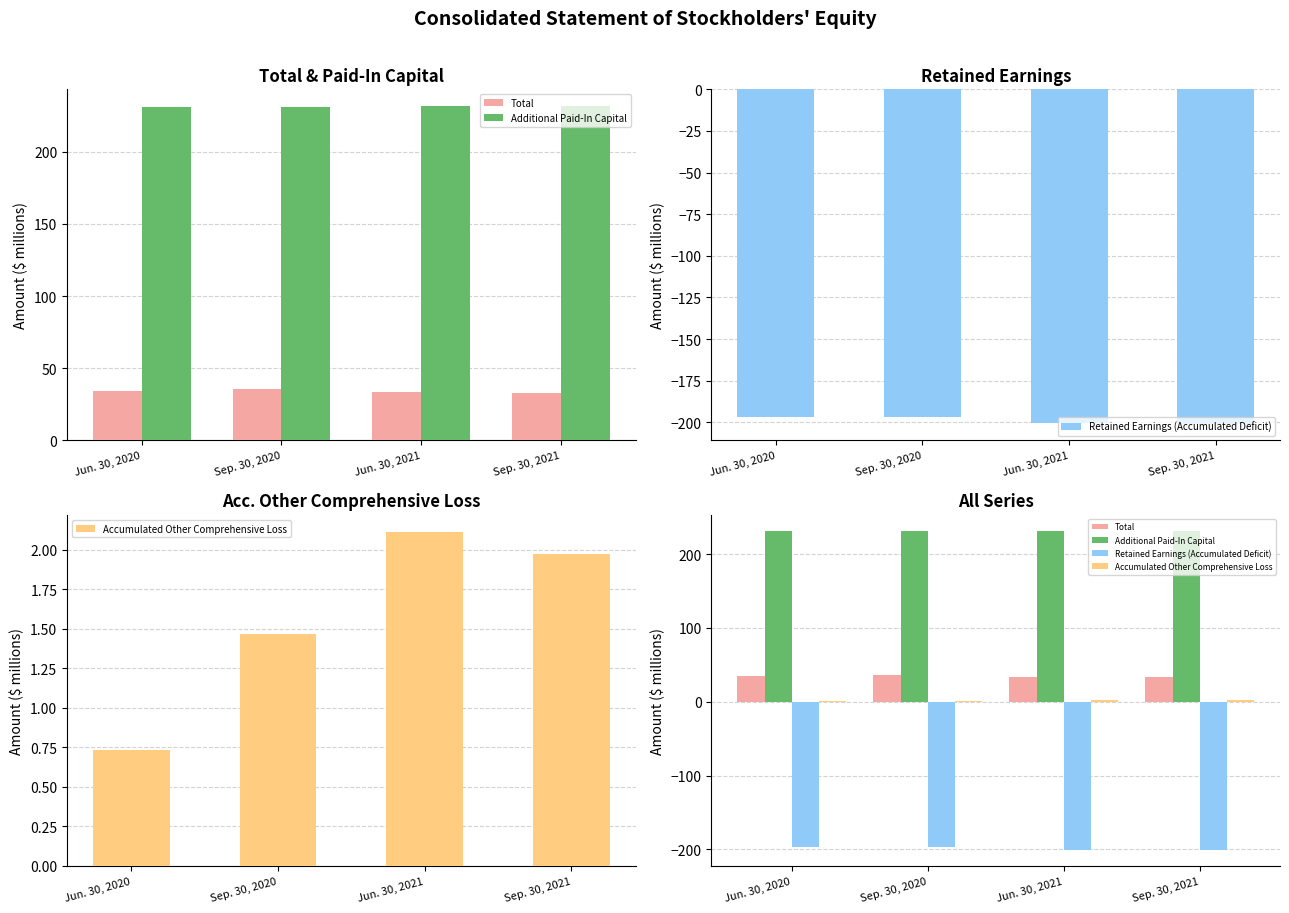

What is the total value across all series at Sep. 30, 2020?

71.1